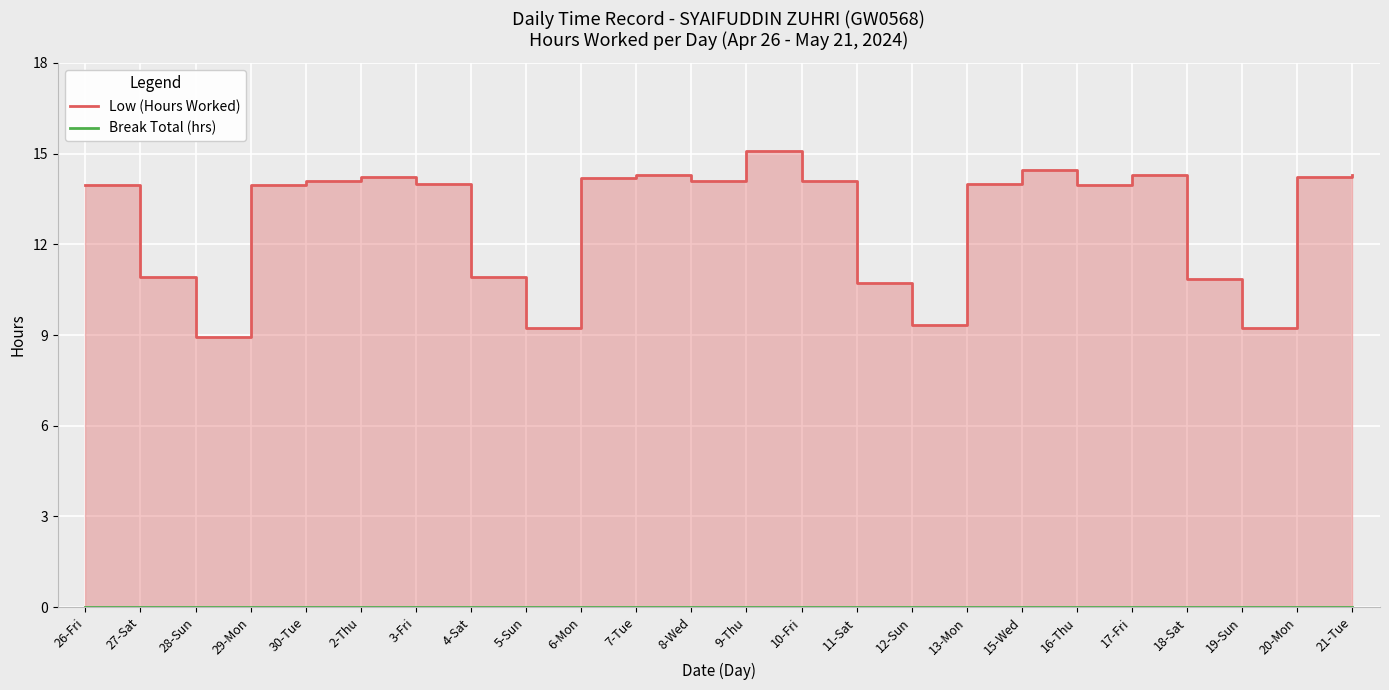

Where does the Low (Hours Worked) series first go above 14?

30-Tue